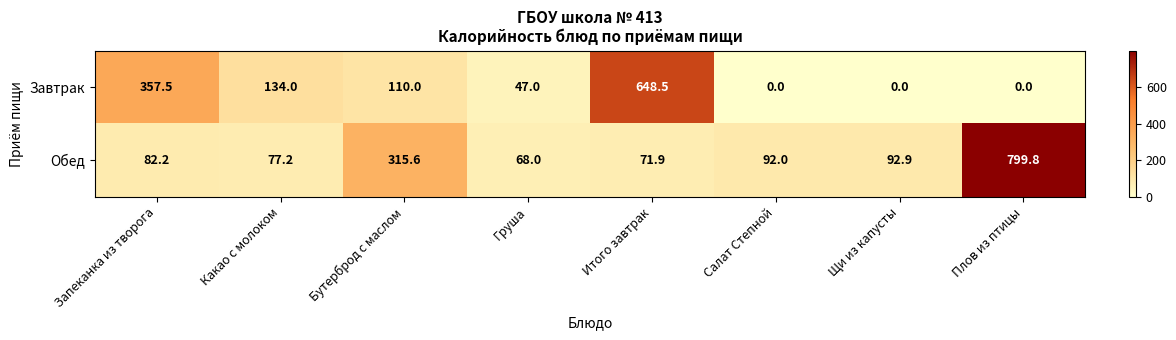

What is the spread (max minus min) of values at Запеканка из творога?

275.3